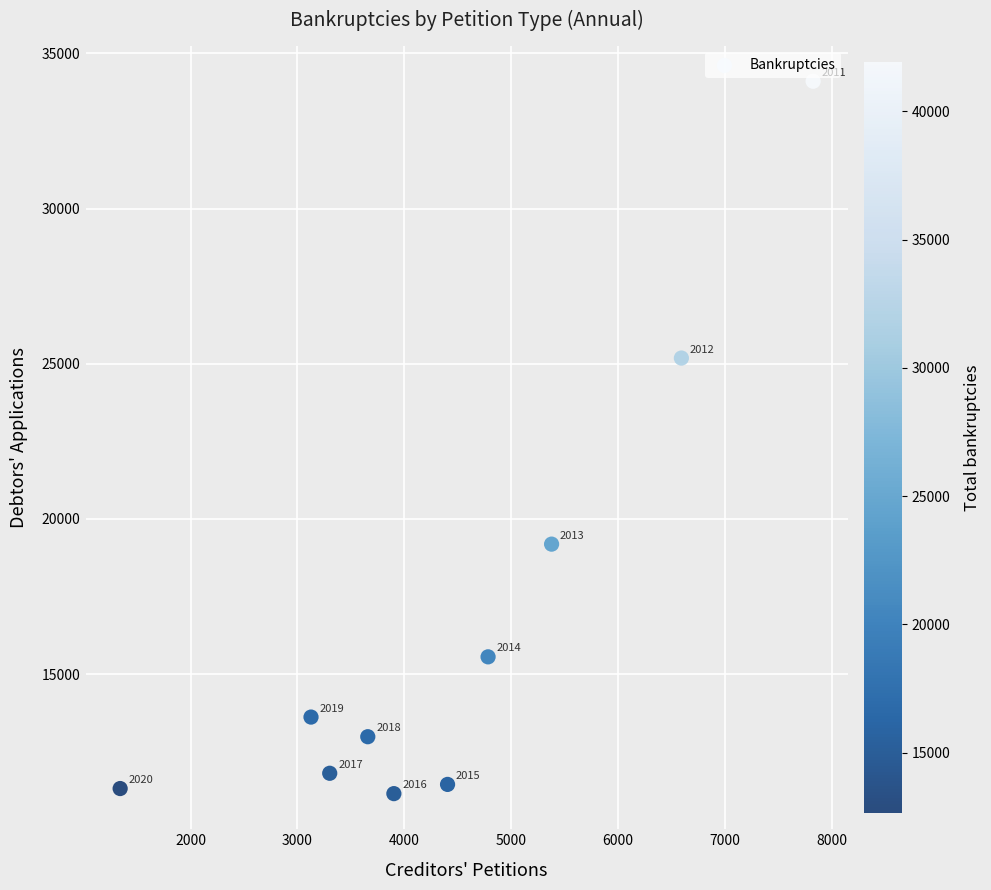

What Y value in the scatter plot is closest to 22626?

25184